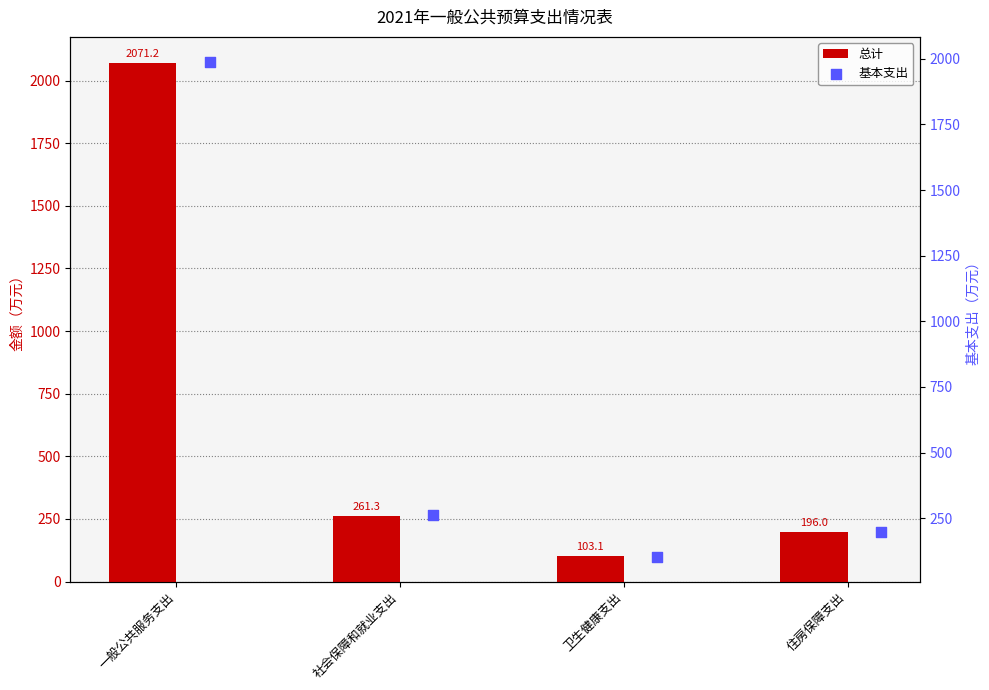

What are all the series names shown in the legend?

总计, 基本支出